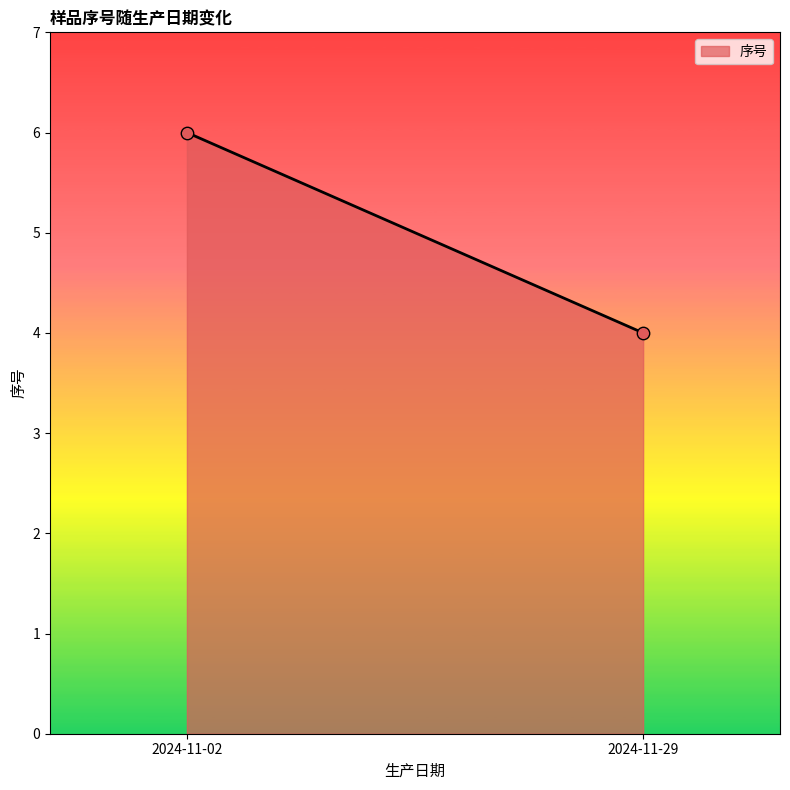

What is the average Y value?

5